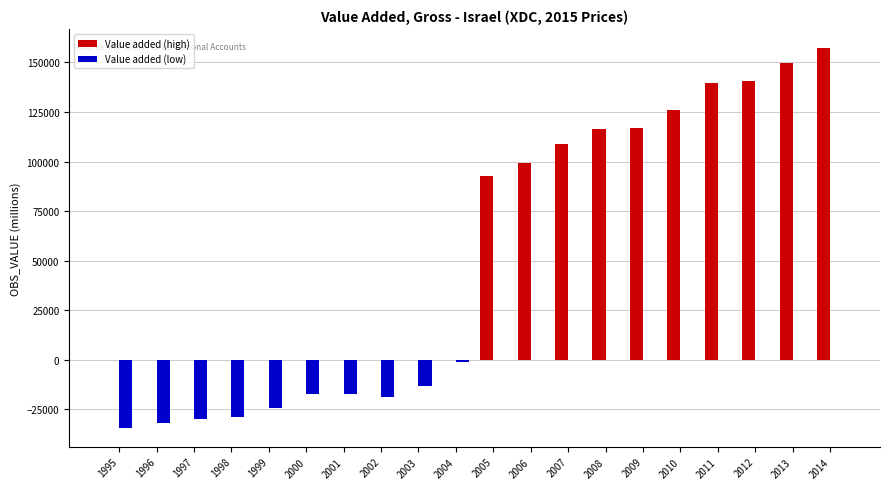

Is it true that Value added (high) equals 190847.3 at 2007?

False